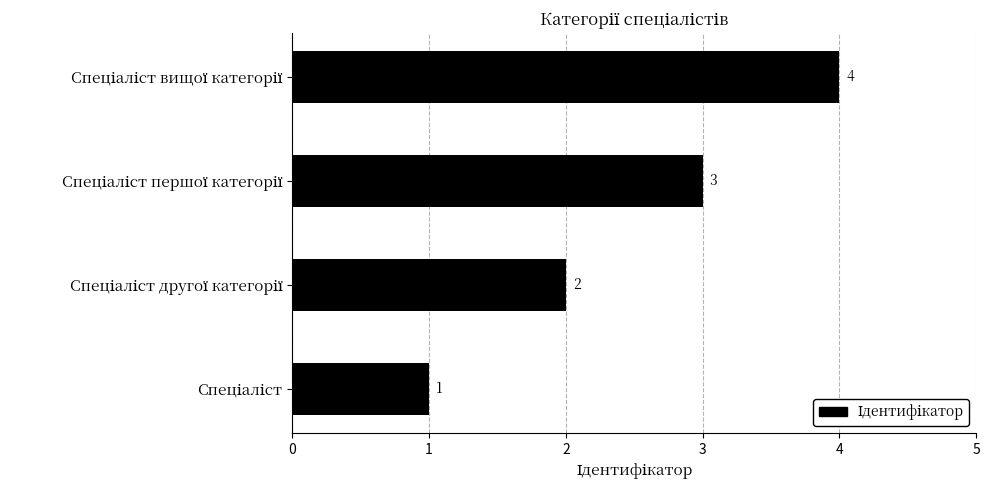

What is the maximum value shown in the chart?

4